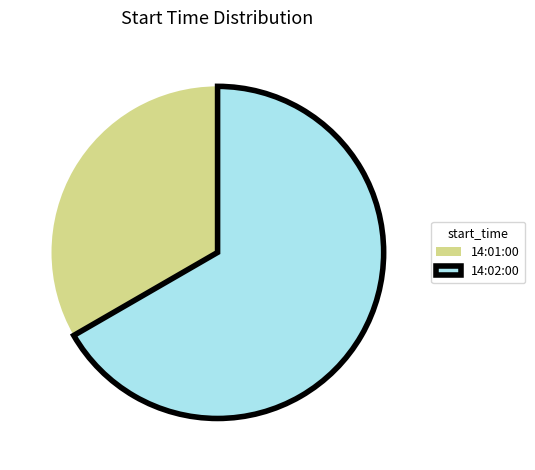

Does 14:02:00 account for over 50% of the chart?

Yes